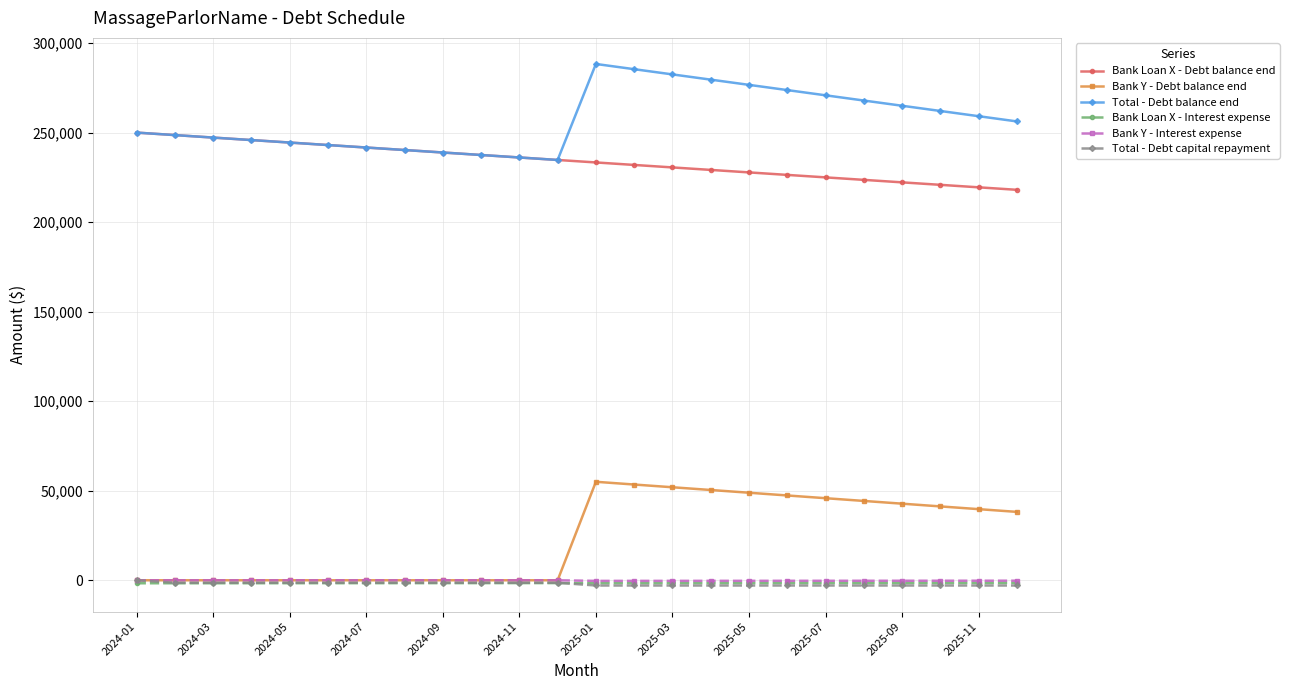

How many lines are shown in the chart?

6